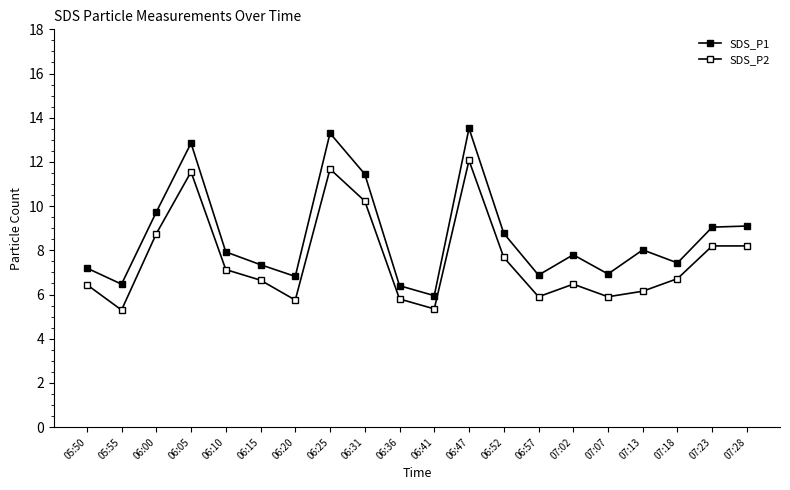

At which category is the sum across all series the highest?

06:47